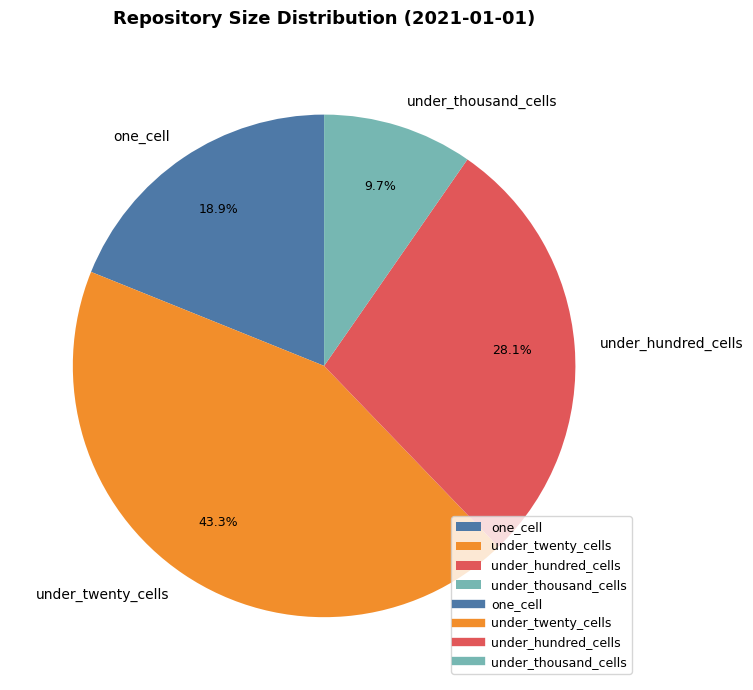

How many slices are in this pie chart?

4